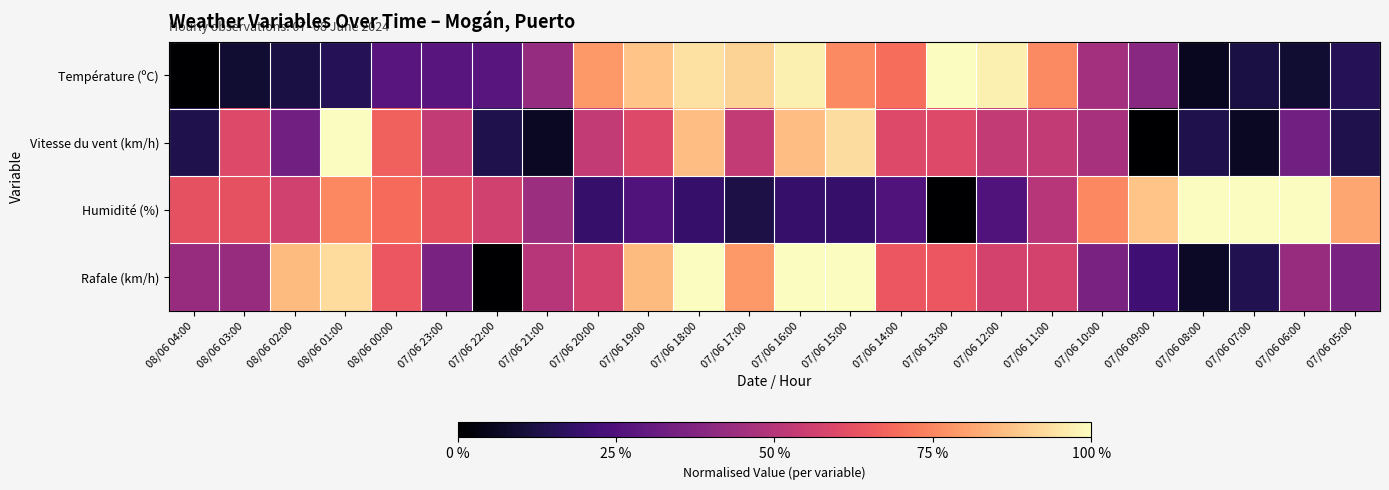

Which series has the largest total across all categories?

Rafale (km/h)